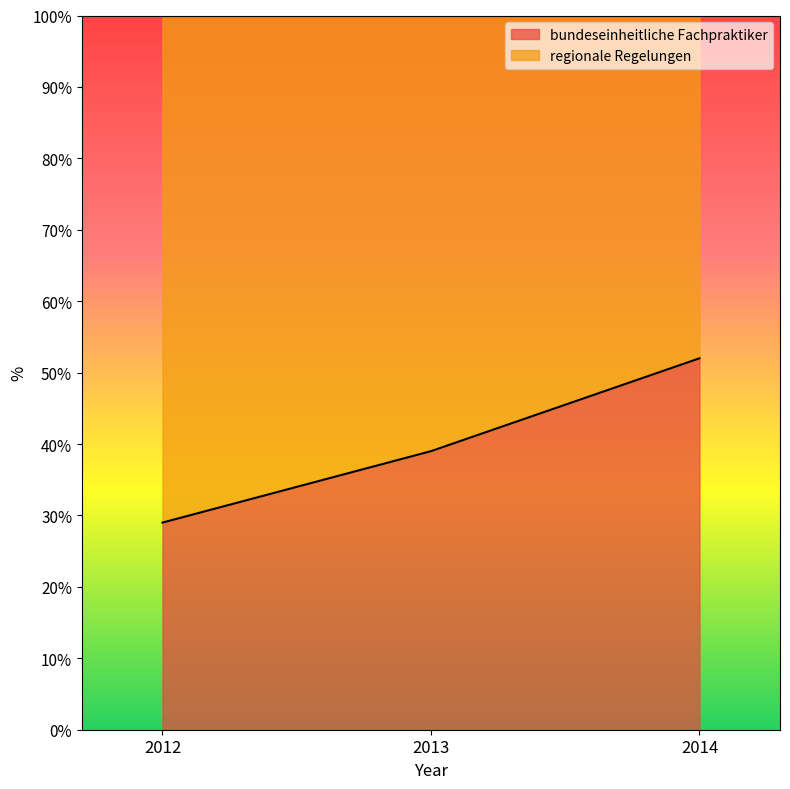

Reading left to right, list all the values displayed in this chart.

29	39	52